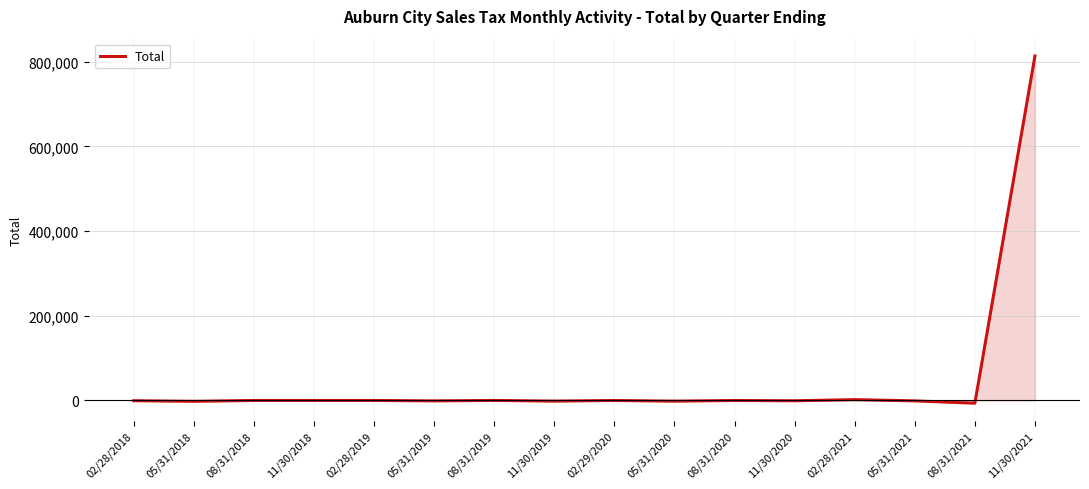

What is the difference between the maximum and minimum values?

820184.1